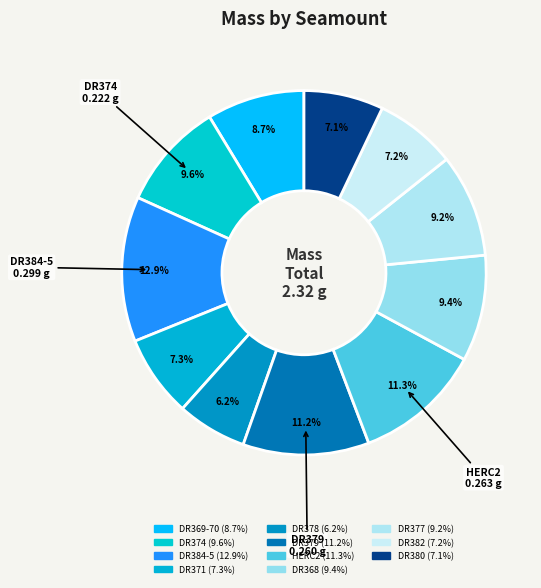

How many segments does this pie chart have?

11